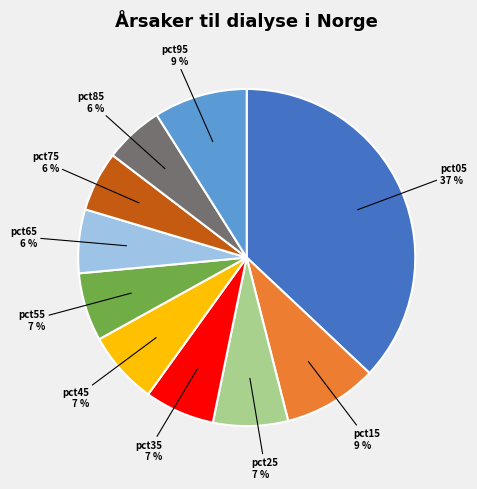

To the nearest percent, what is the combined percentage of pct65 and pct85?

12%